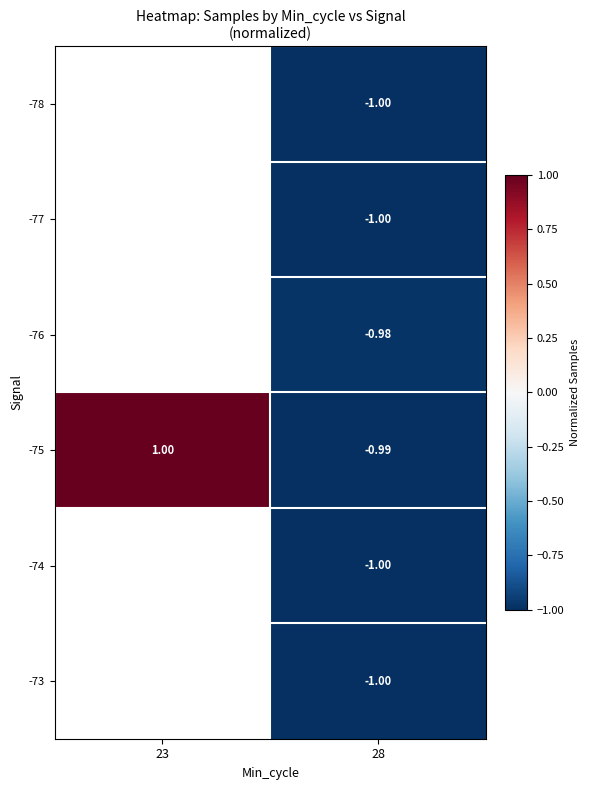

How many distinct data groups are displayed?

6